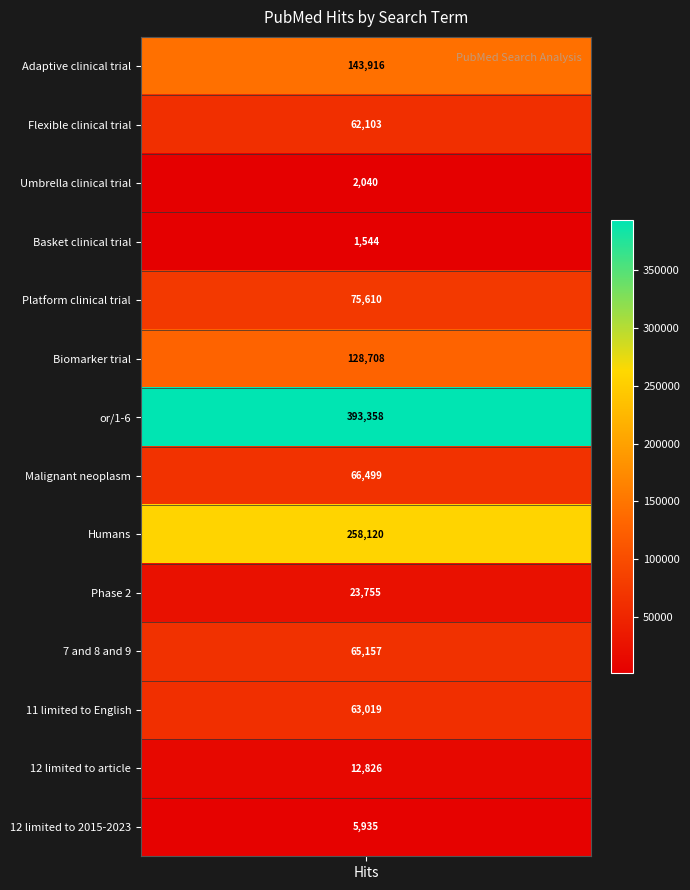

Reading right to left, extract all data points from this chart.

12 limited to 2015-2023=5935	12 limited to article=12826	11 limited to English=63019	7 and 8 and 9=65157	Phase 2=23755	Humans=258120	Malignant neoplasm=66499	or/1-6=393358	Biomarker trial=128708	Platform clinical trial=75610	Basket clinical trial=1544	Umbrella clinical trial=2040	Flexible clinical trial=62103	Adaptive clinical trial=143916